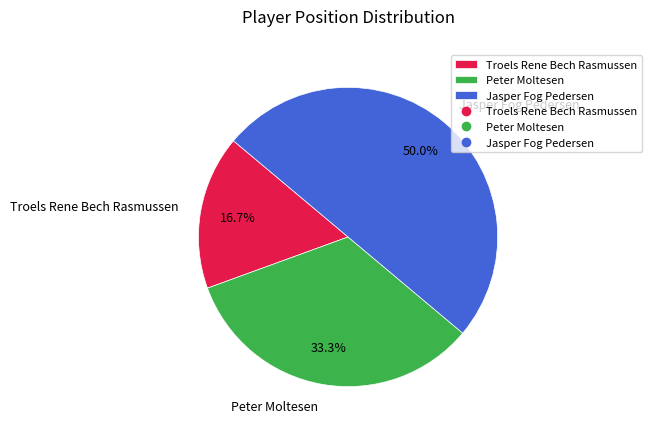

Does Peter Moltesen represent more than half of the total?

No